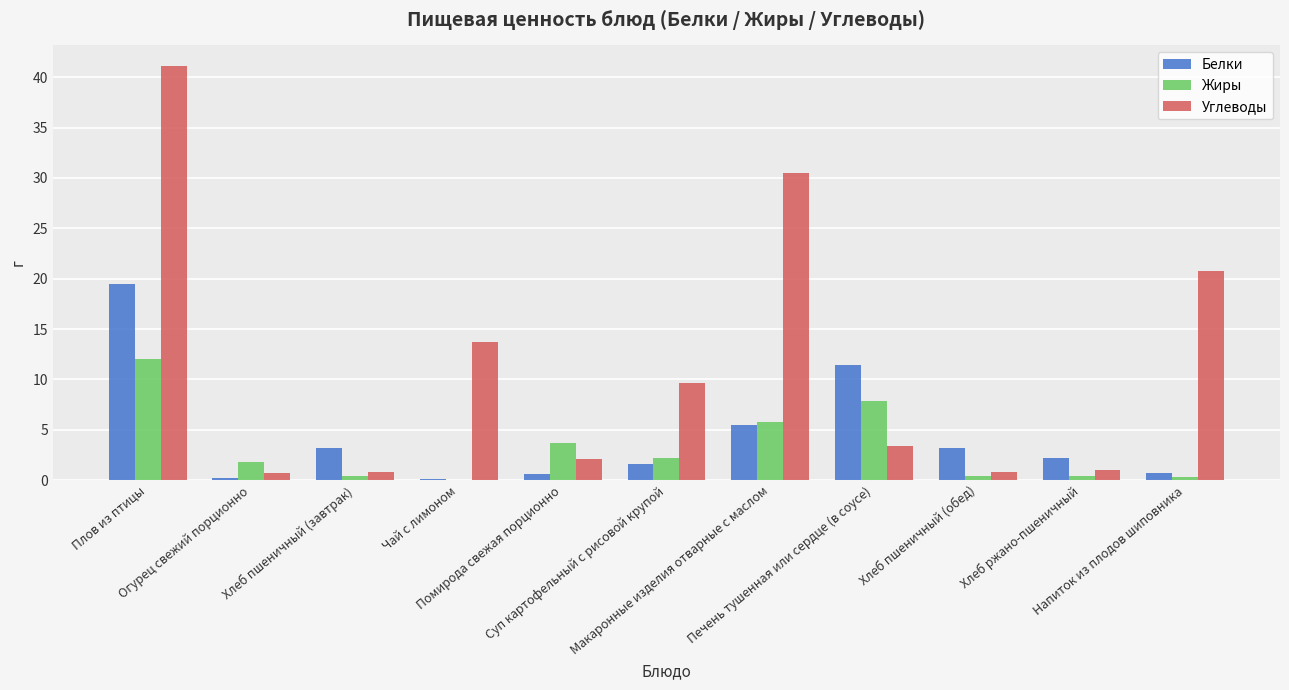

What is the sum of all Белки values?

48.1